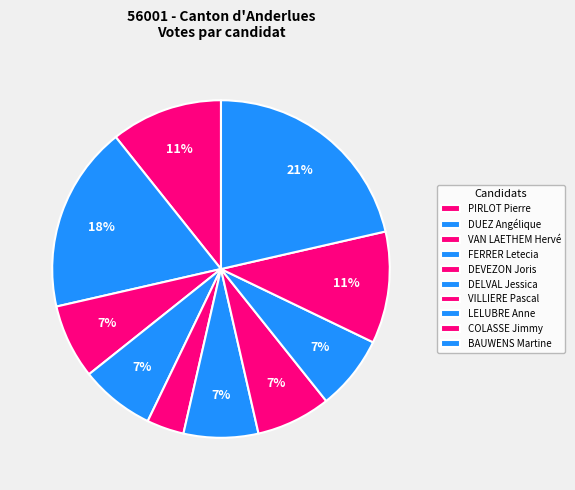

Rank the categories by value from lowest to highest.

DEVEZON Joris, VAN LAETHEM Hervé, FERRER Letecia, DELVAL Jessica, VILLIERE Pascal, LELUBRE Anne, PIRLOT Pierre, COLASSE Jimmy, DUEZ Angélique, BAUWENS Martine